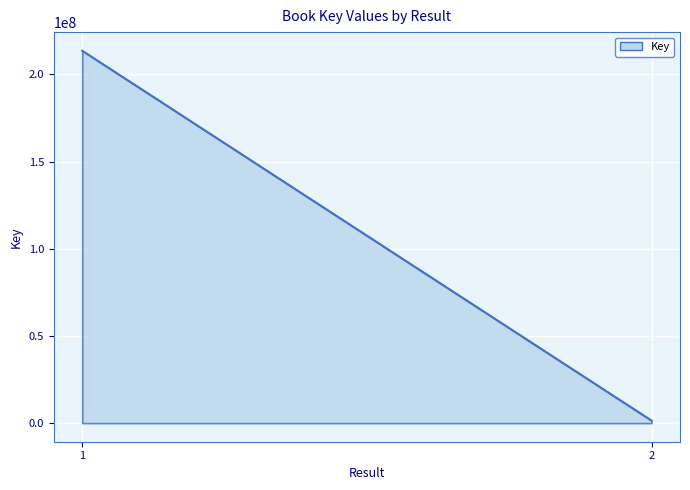

What is the sum of the values at 1 and 2?

215059836